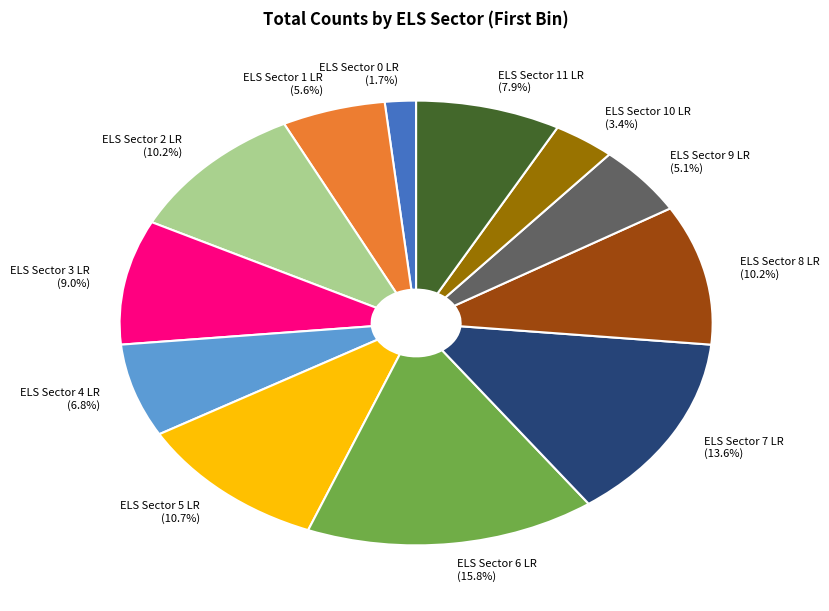

Does ELS Sector 9 LR represent more than half of the total?

No